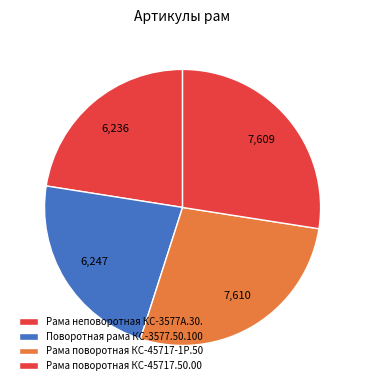

Which slice is the largest?

Рама поворотная КС-45717-1Р.50.000